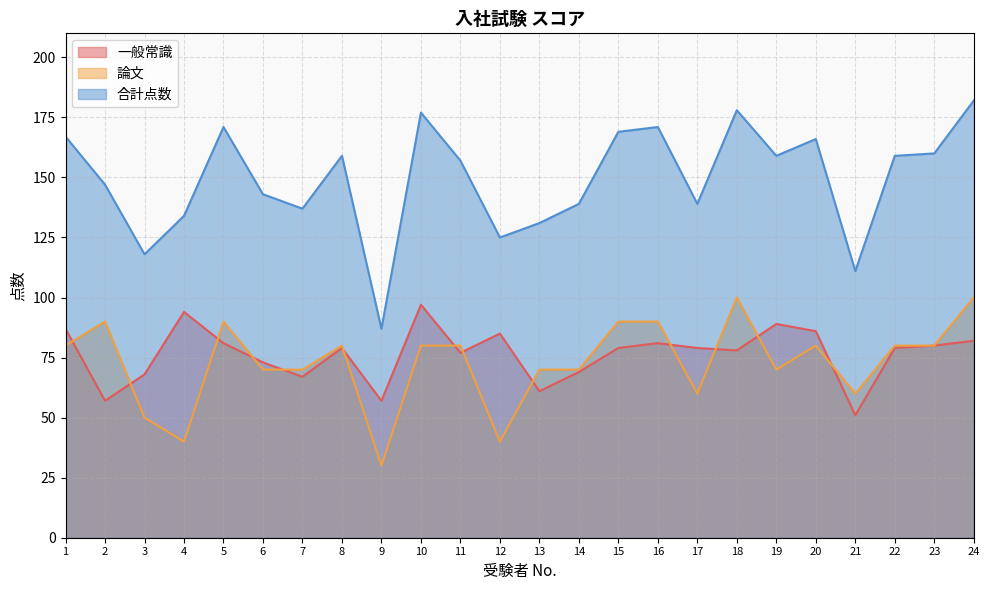

True or false: 論文 has more than 0 points higher than both neighbors.

True